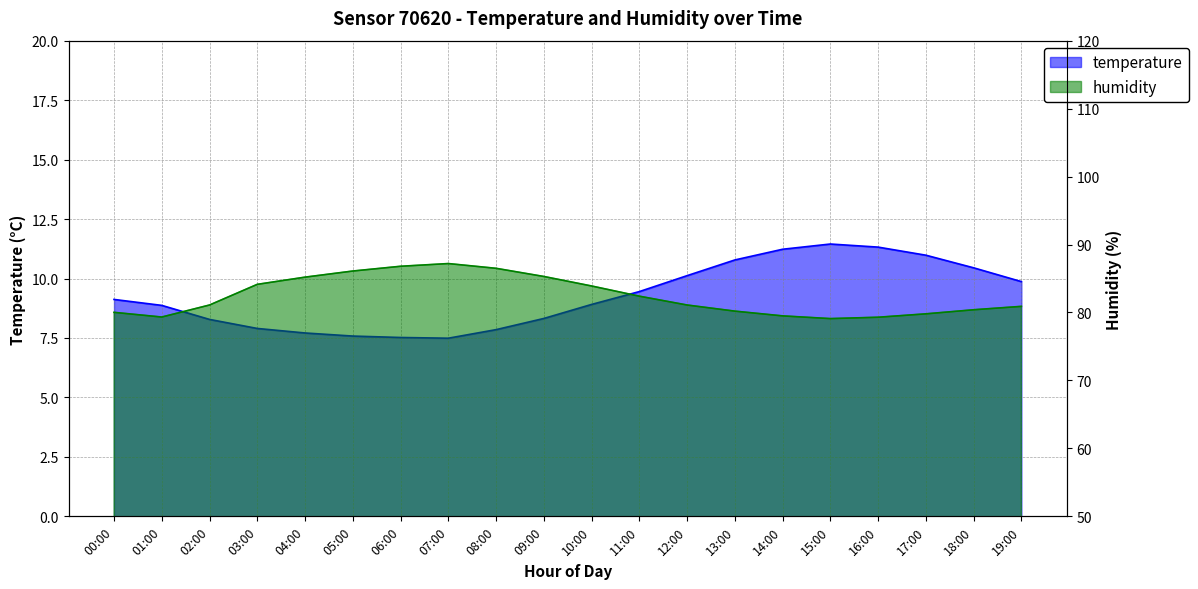

Rank the series by their maximum value, from lowest to highest.

temperature, humidity